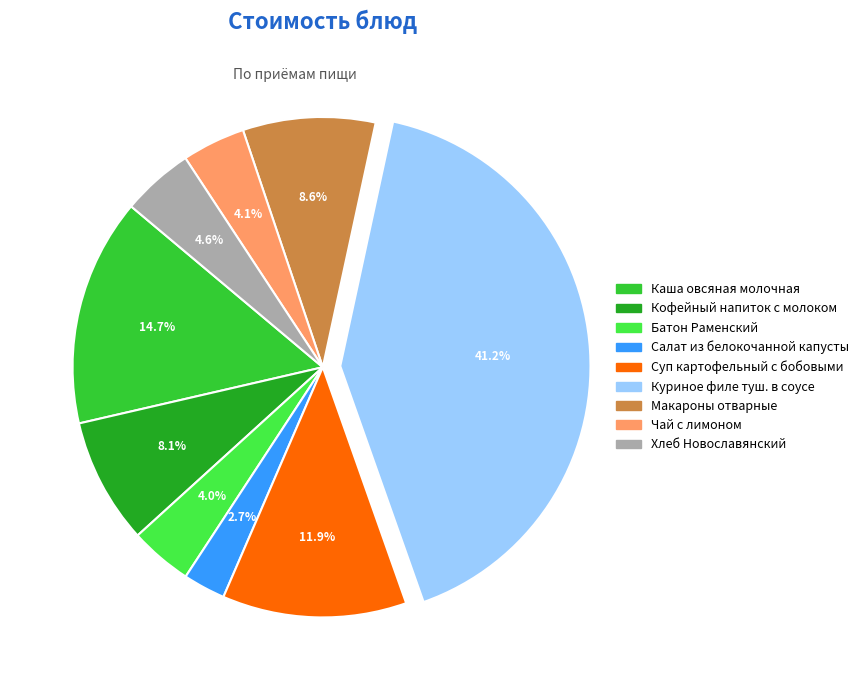

What is the ratio of the value at Чай с лимоном to the value at Суп картофельный с бобовыми?

0.3